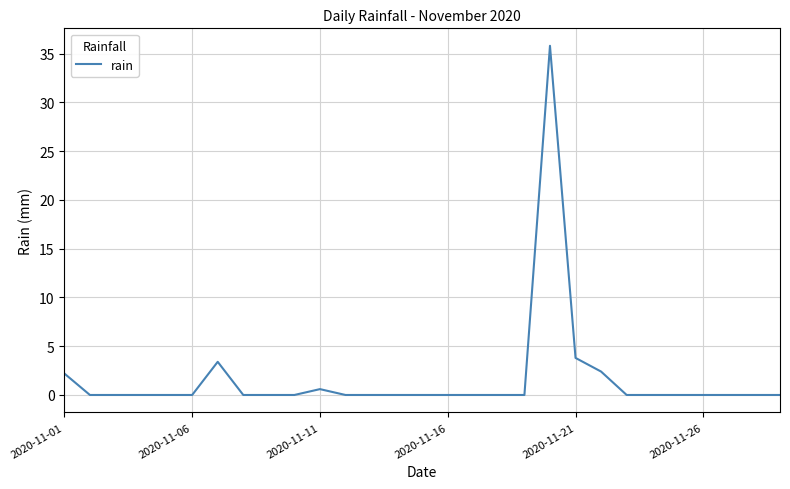

Reading left to right, transcribe all the data shown in this chart.

2.2	0.0	0.0	0.0	0.0	0.0	3.4	0.0	0.0	0.0	0.6	0.0	0.0	0.0	0.0	0.0	0.0	0.0	0.0	35.8	3.8	2.4	0.0	0.0	0.0	0.0	0.0	0.0	0.0